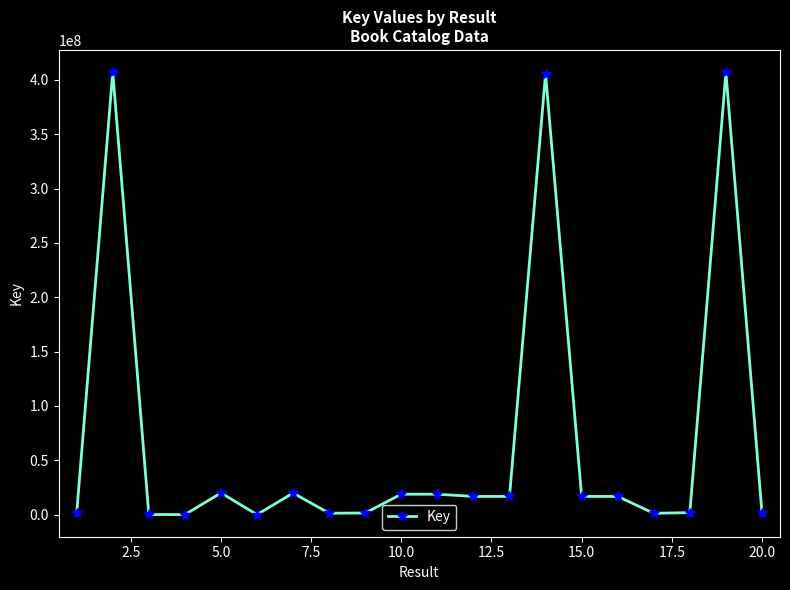

What is the greatest value displayed?

407244080